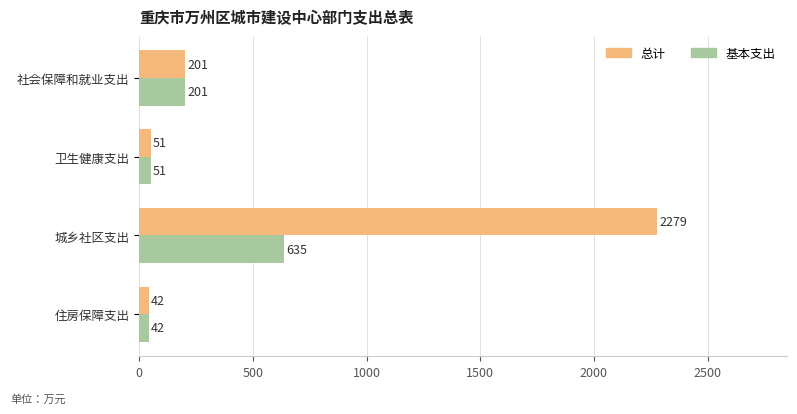

What is the sum of all 总计 values?

2573.0